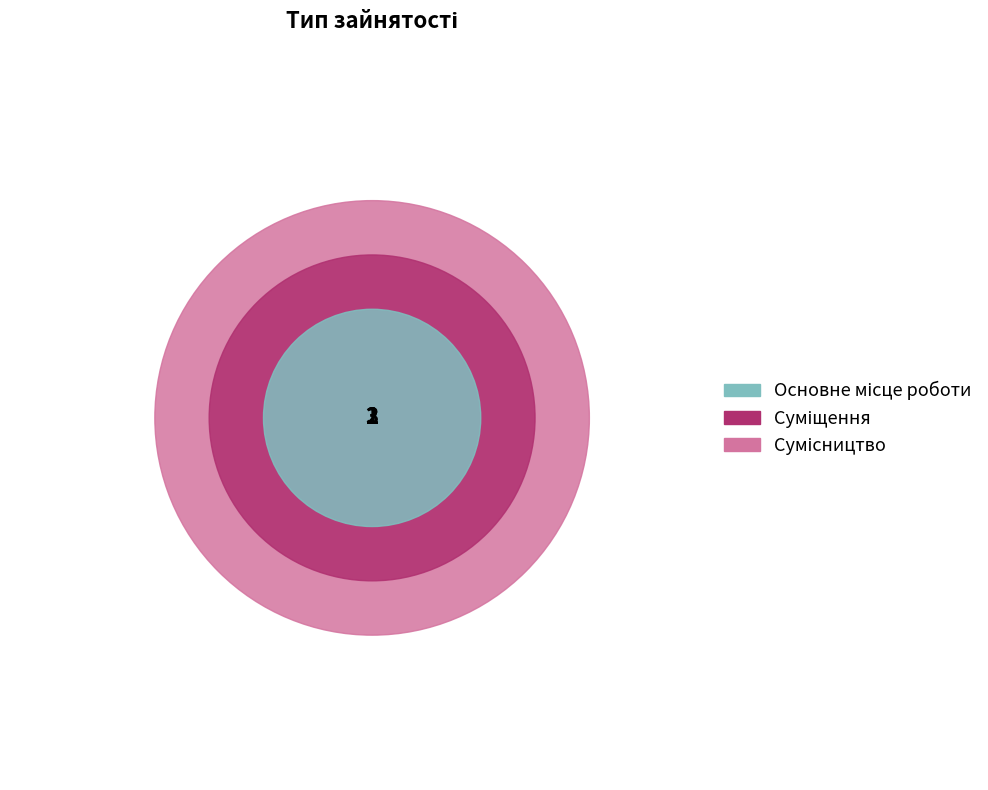

Between Основне місце роботи and Суміщення, which is larger?

Суміщення